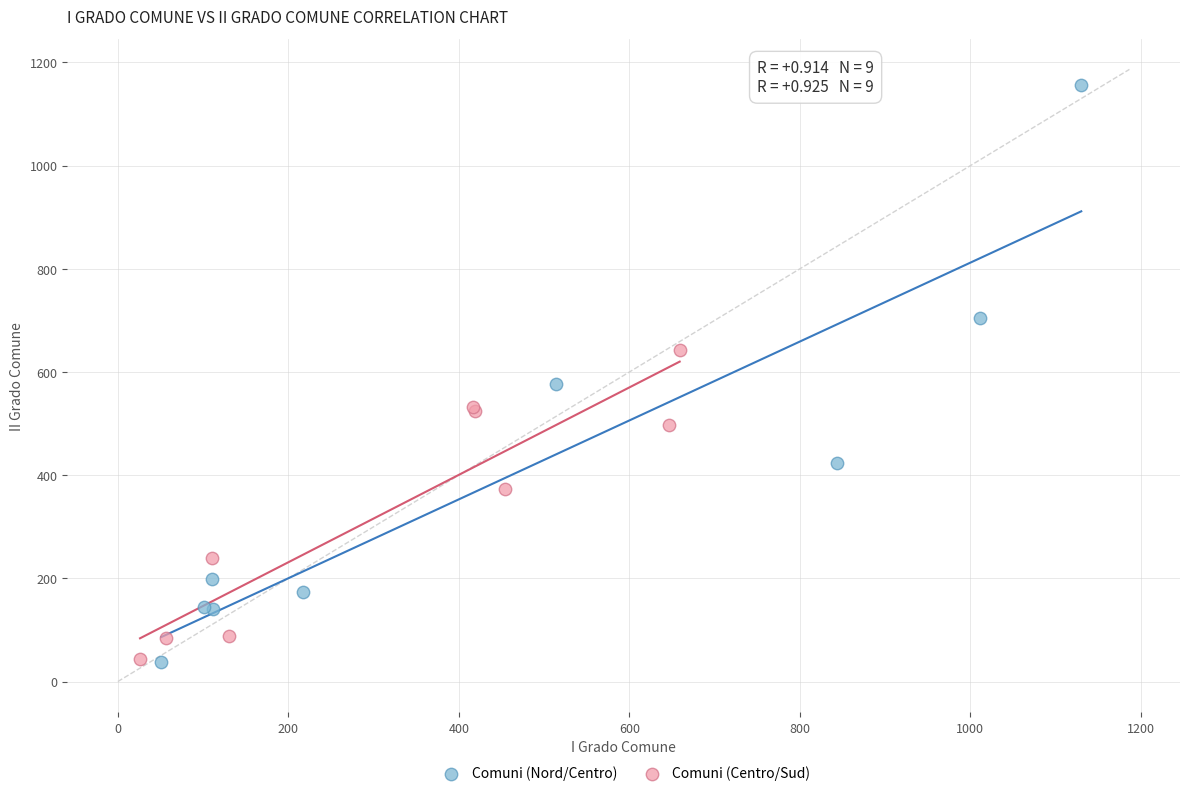

Which series has the widest spread of Y values?

Comuni (Nord/Centro)